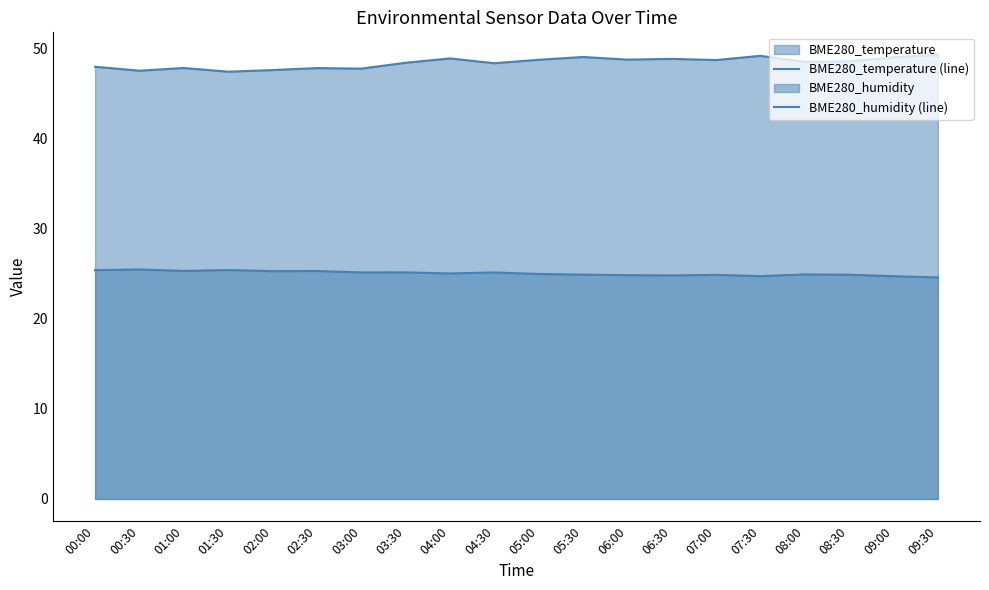

What is the maximum value shown in the chart?

49.3